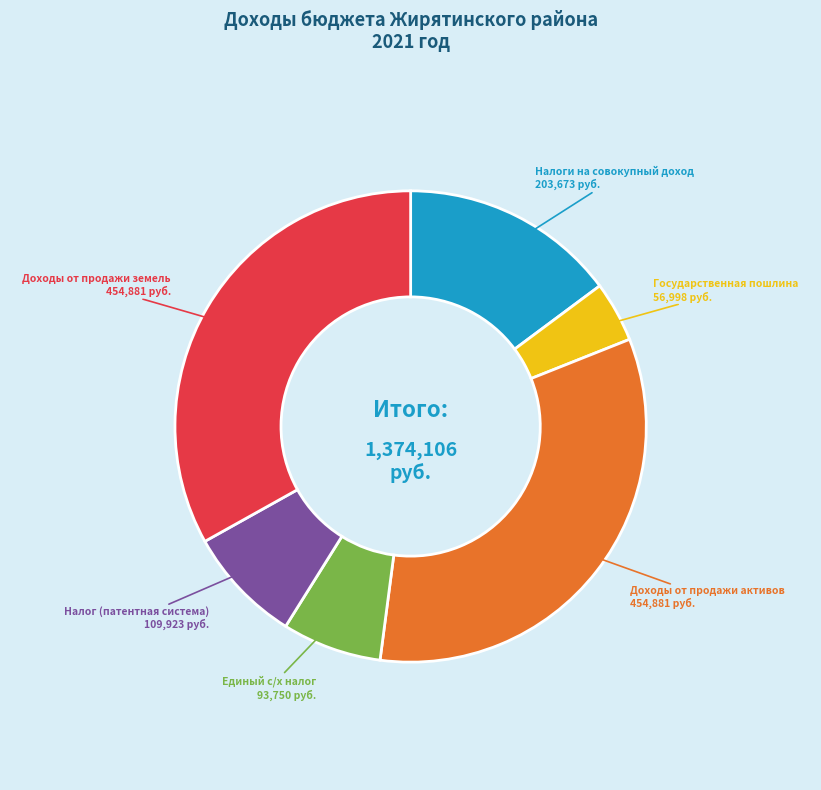

Is there any slice that represents more than half of the pie?

No